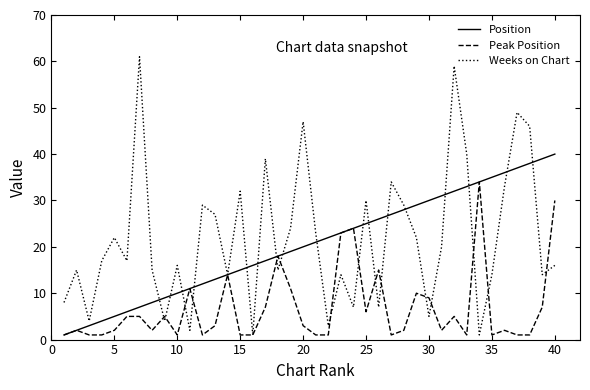

List the series in order of their peak value, lowest first.

Peak Position, Position, Weeks on Chart